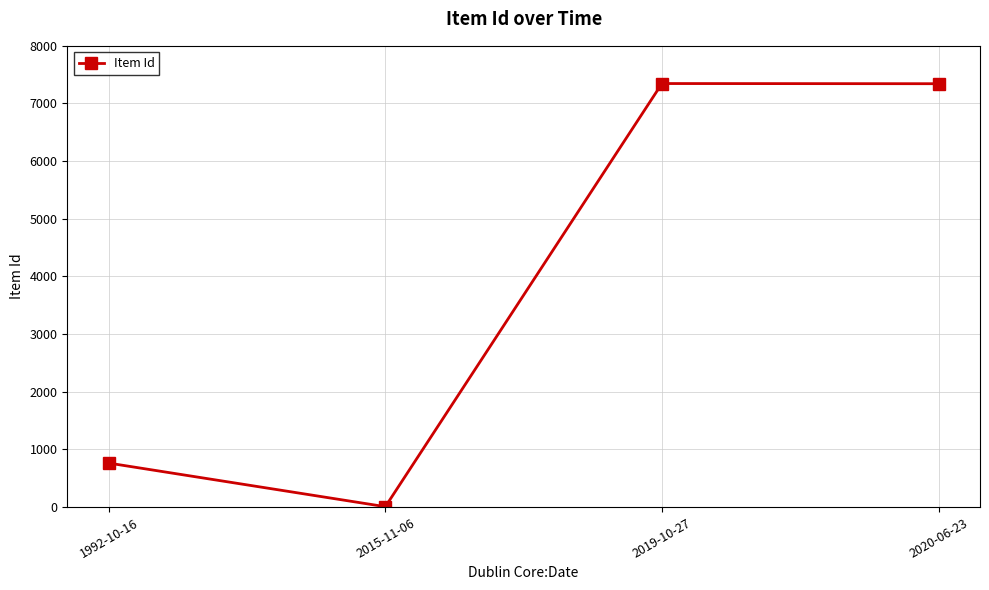

What is the smallest value displayed?

7